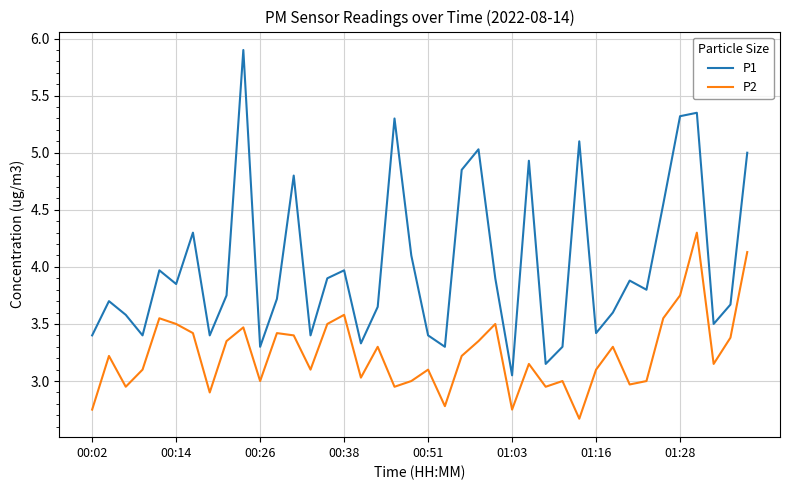

List the series in order of their overall mean, lowest first.

P2, P1